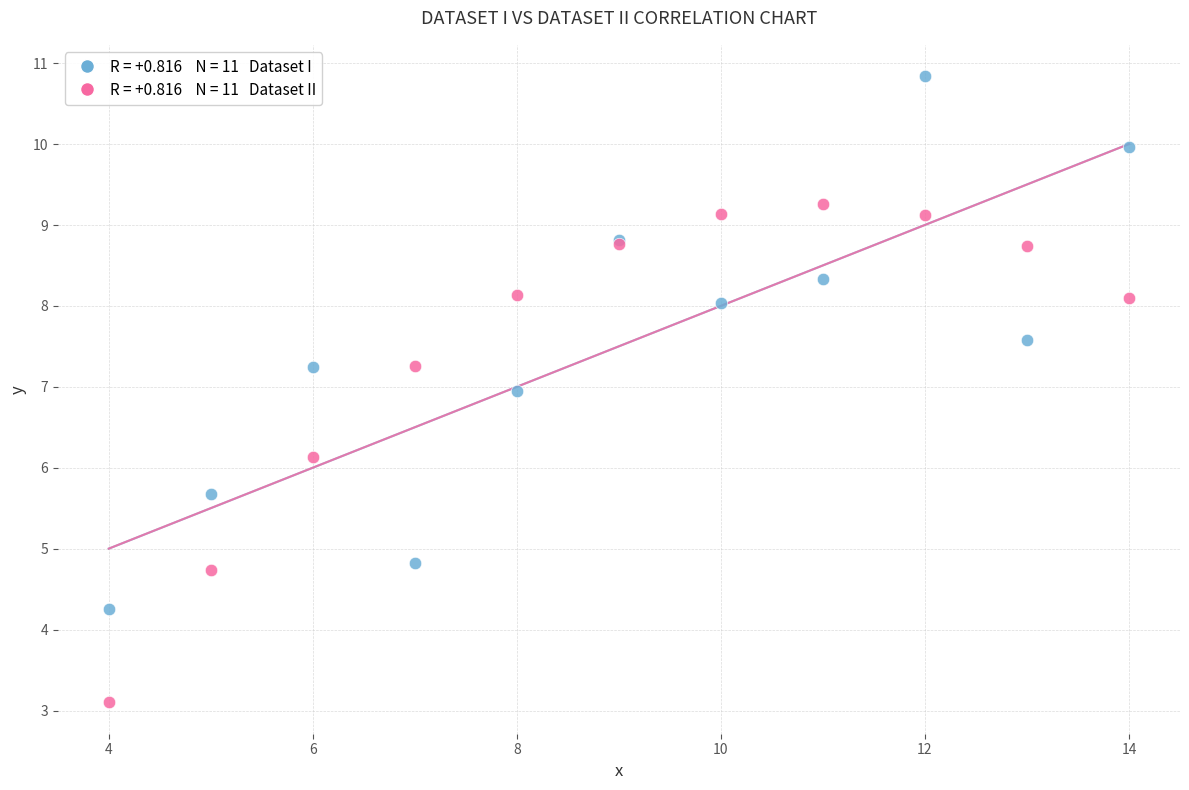

Across all series, what Y value is closest to 6?

6.1